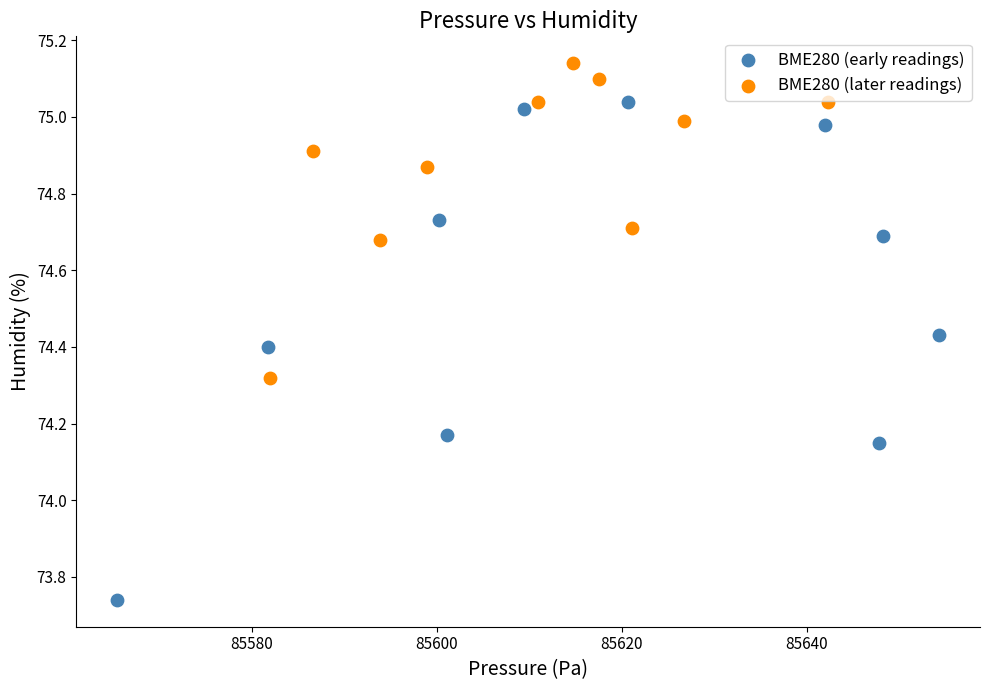

Which series has the largest Y range (max minus min)?

BME280 (early readings)